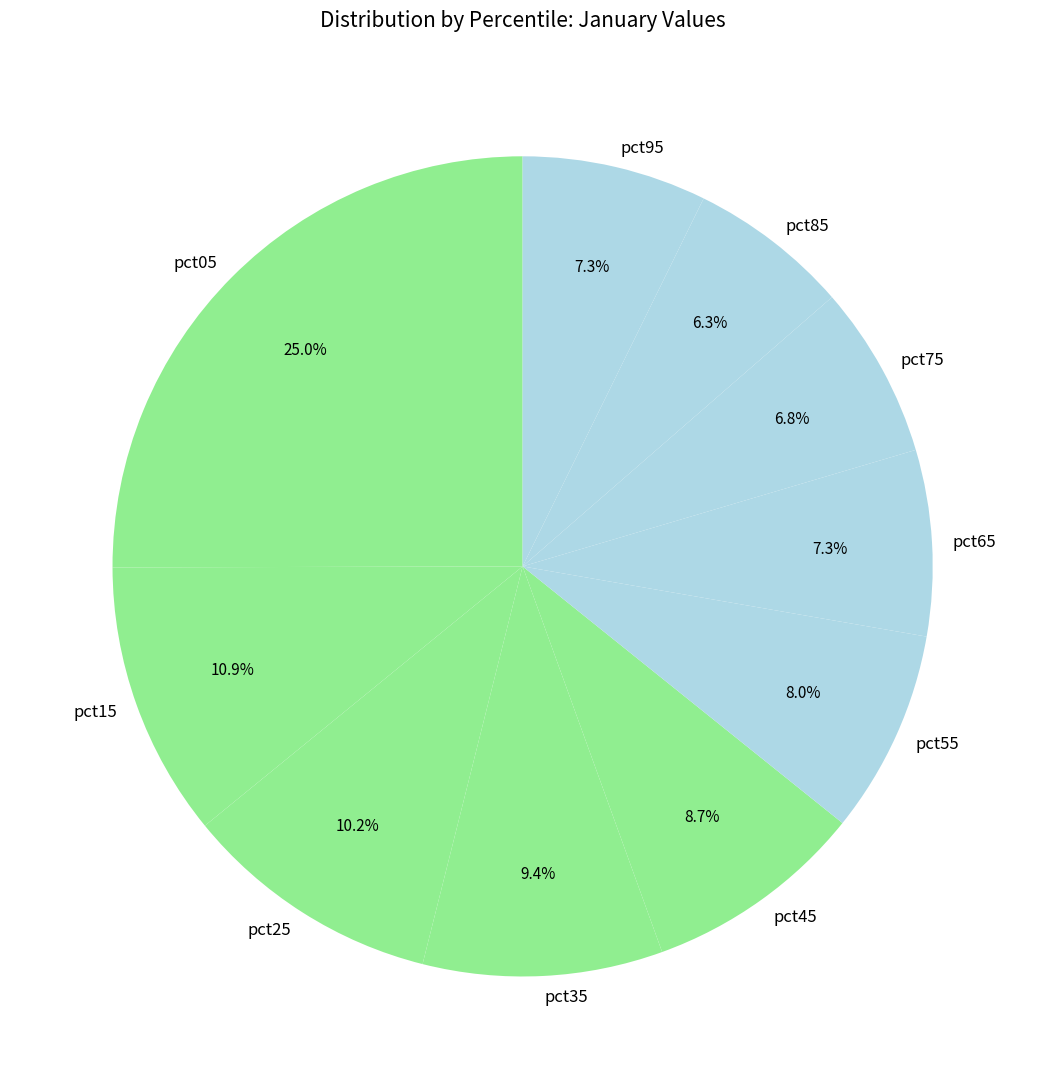

Count the number of slices in the pie.

10